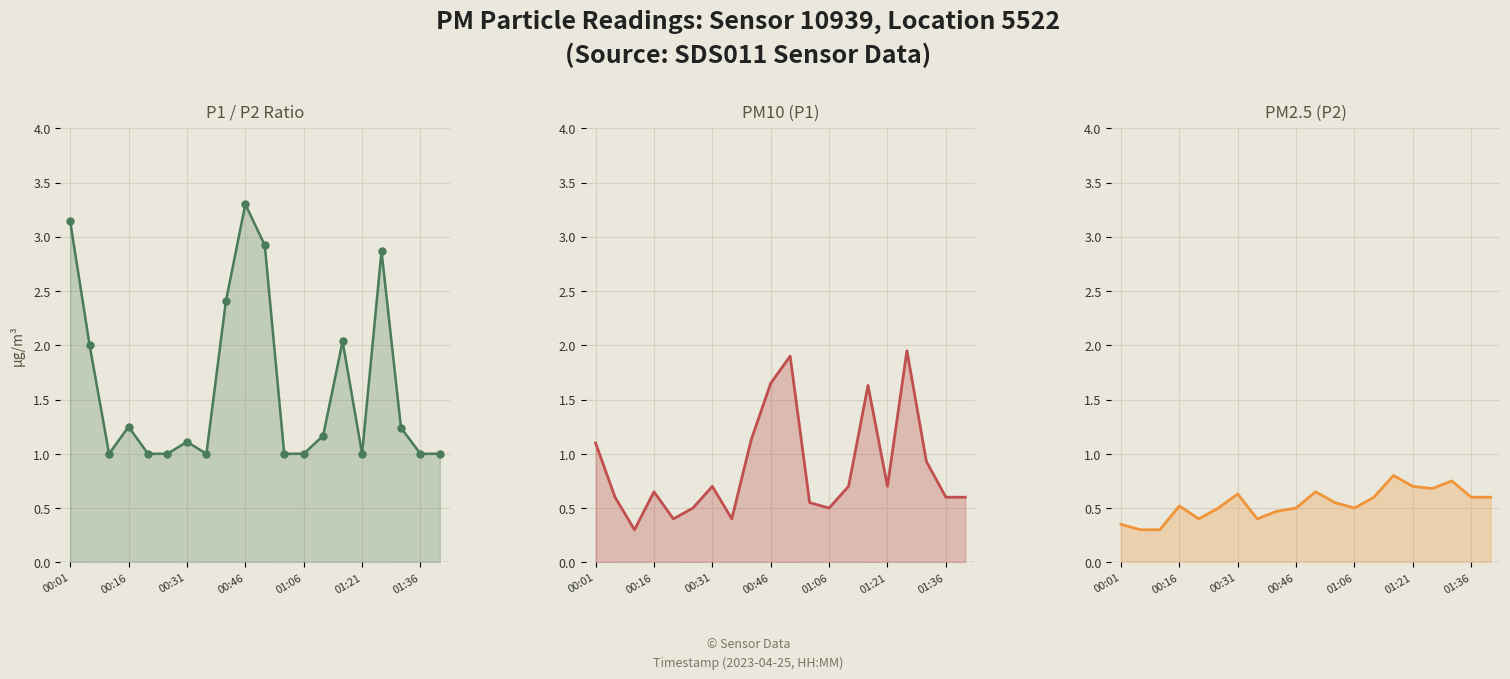

What is the value of the PM10 (P1) point at the 7th from the left?

0.7